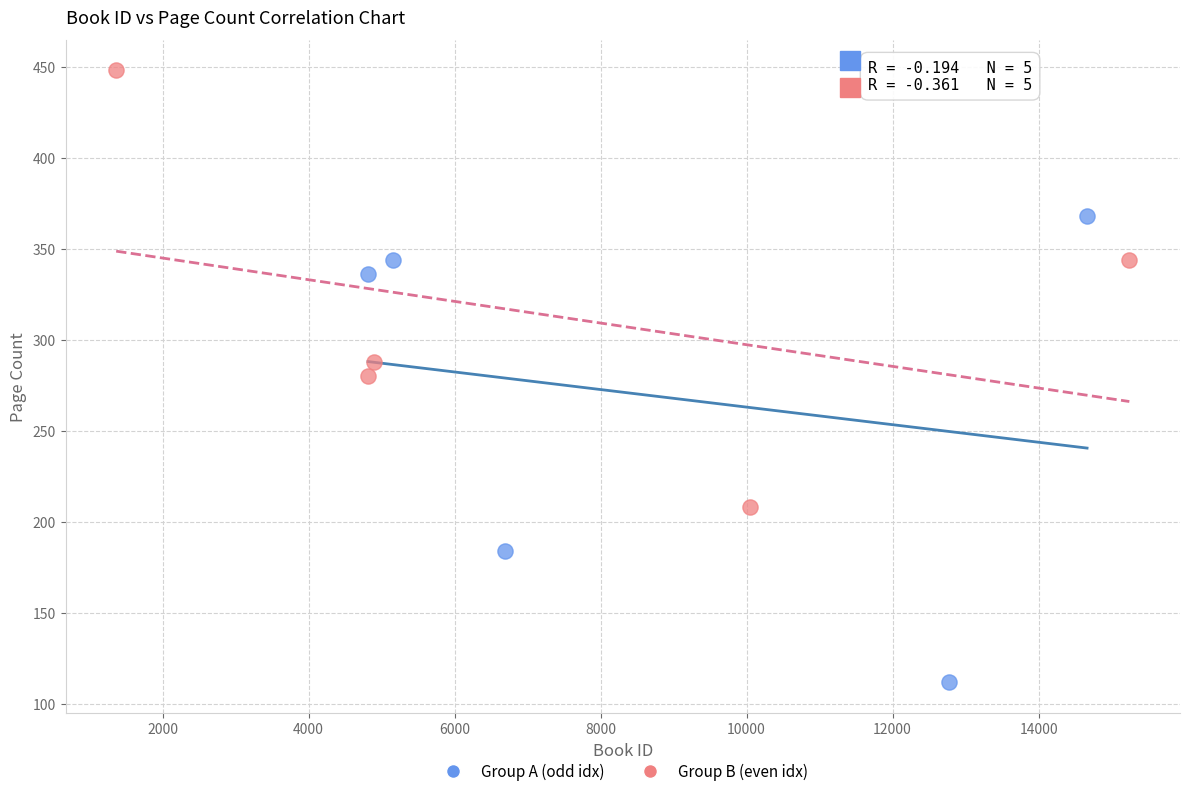

Which series reaches the maximum Y coordinate?

Group B (even idx)